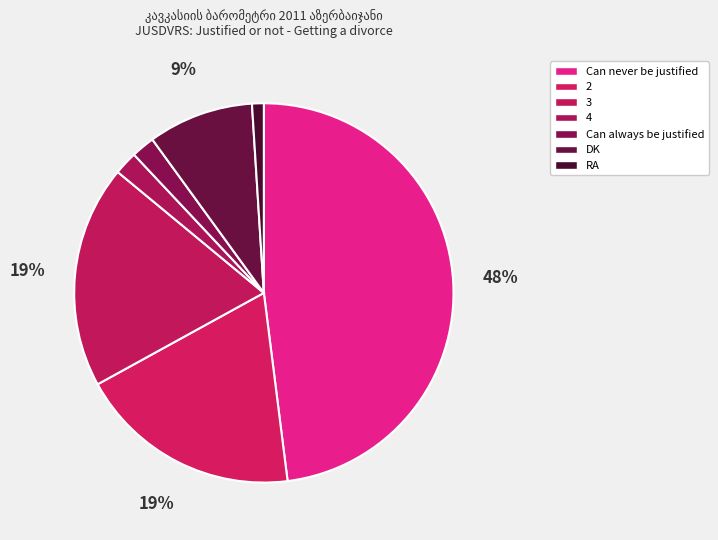

The Can always be justified slice represents 2% of the pie. True or false?

True